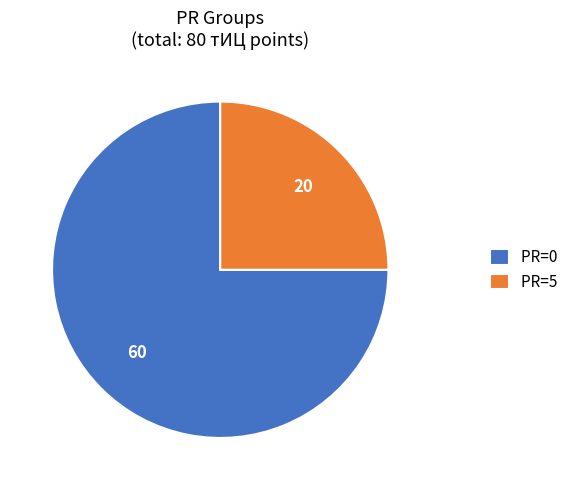

What is the smallest slice in the pie chart?

PR=5